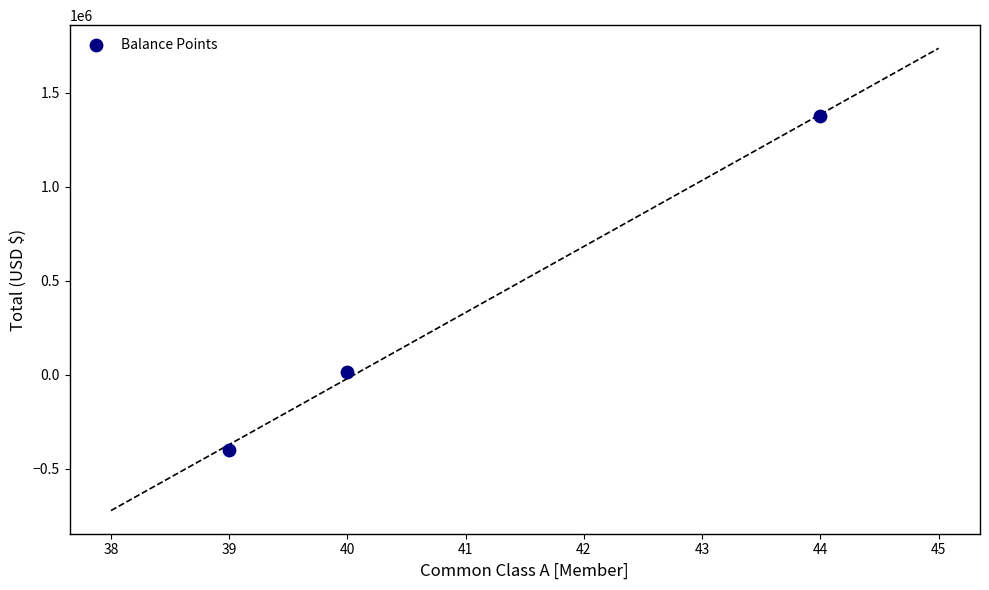

What is the average X value?

41